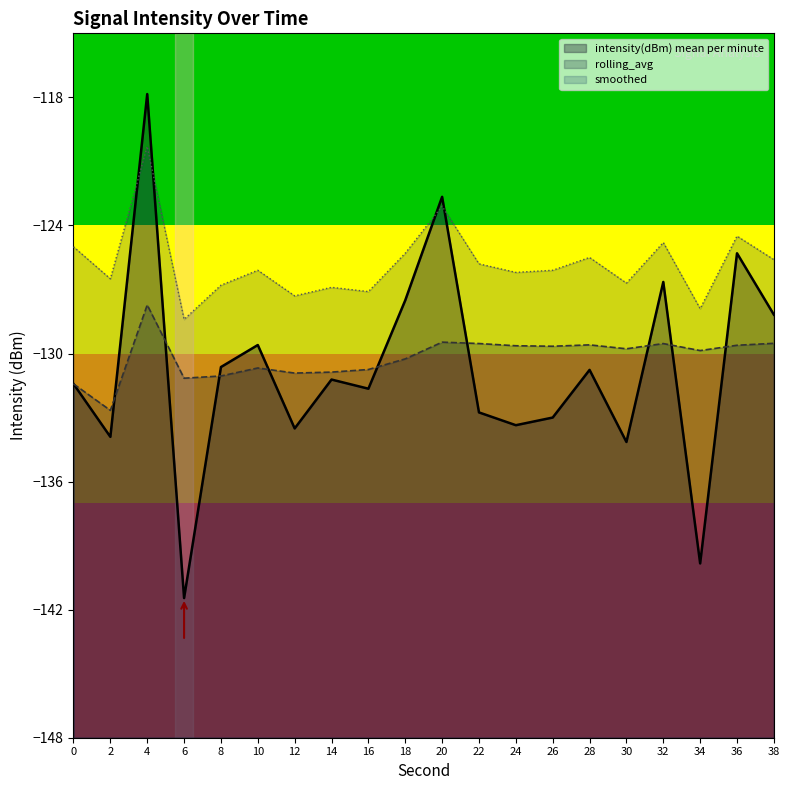

Where do intensity(dBm) mean per minute and rolling_avg first cross each other?

2 and 4